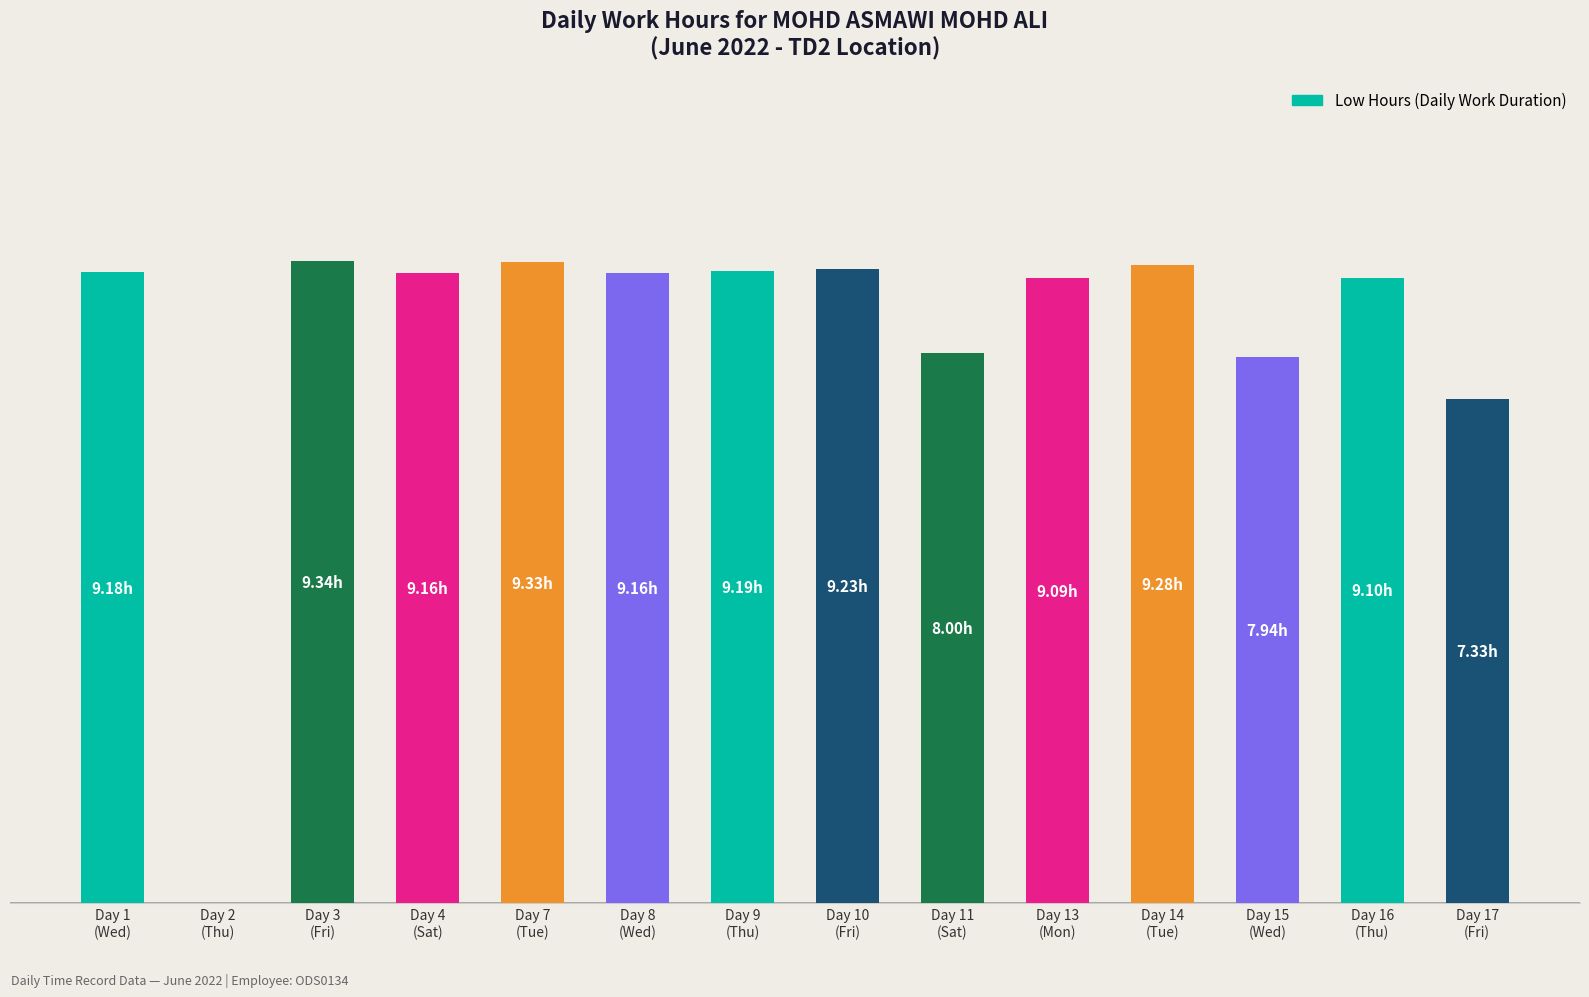

Between Day 8
(Wed) and Day 11
(Sat), which is larger?

Day 8
(Wed)